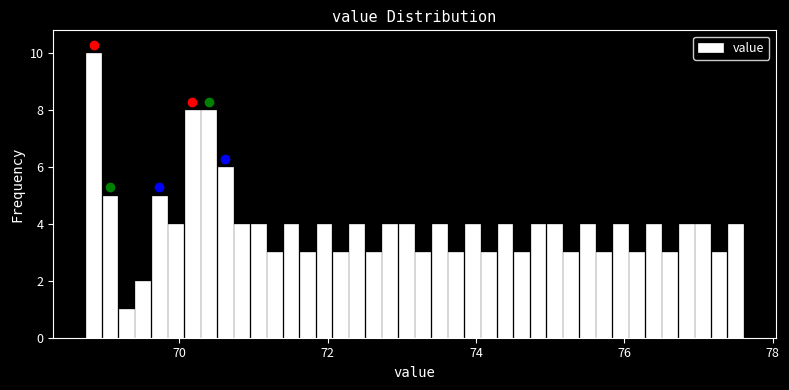

Around what value on the x-axis is the tallest bar? Give the approximate position of its centre, as read against the axis.

68.8